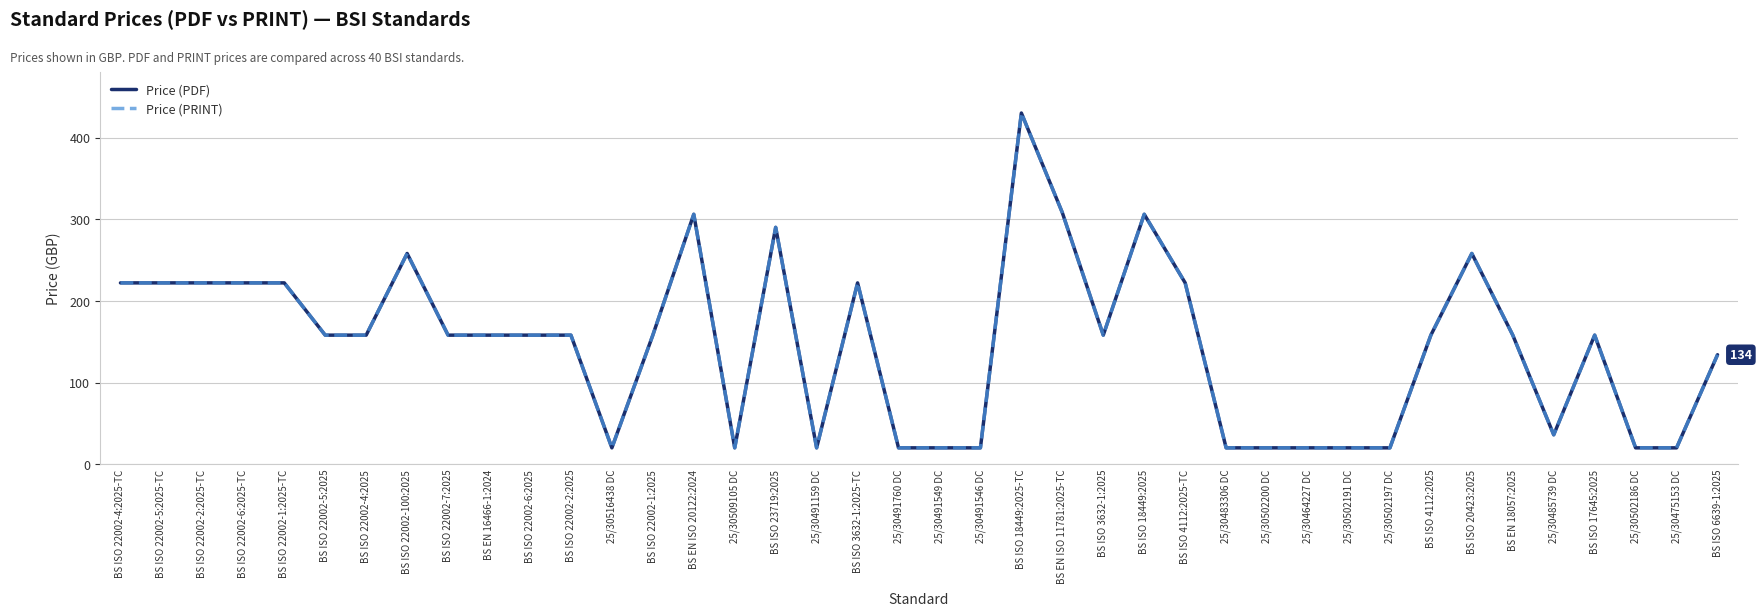

What is the label of the 28th point from the right?

25/30516438 DC